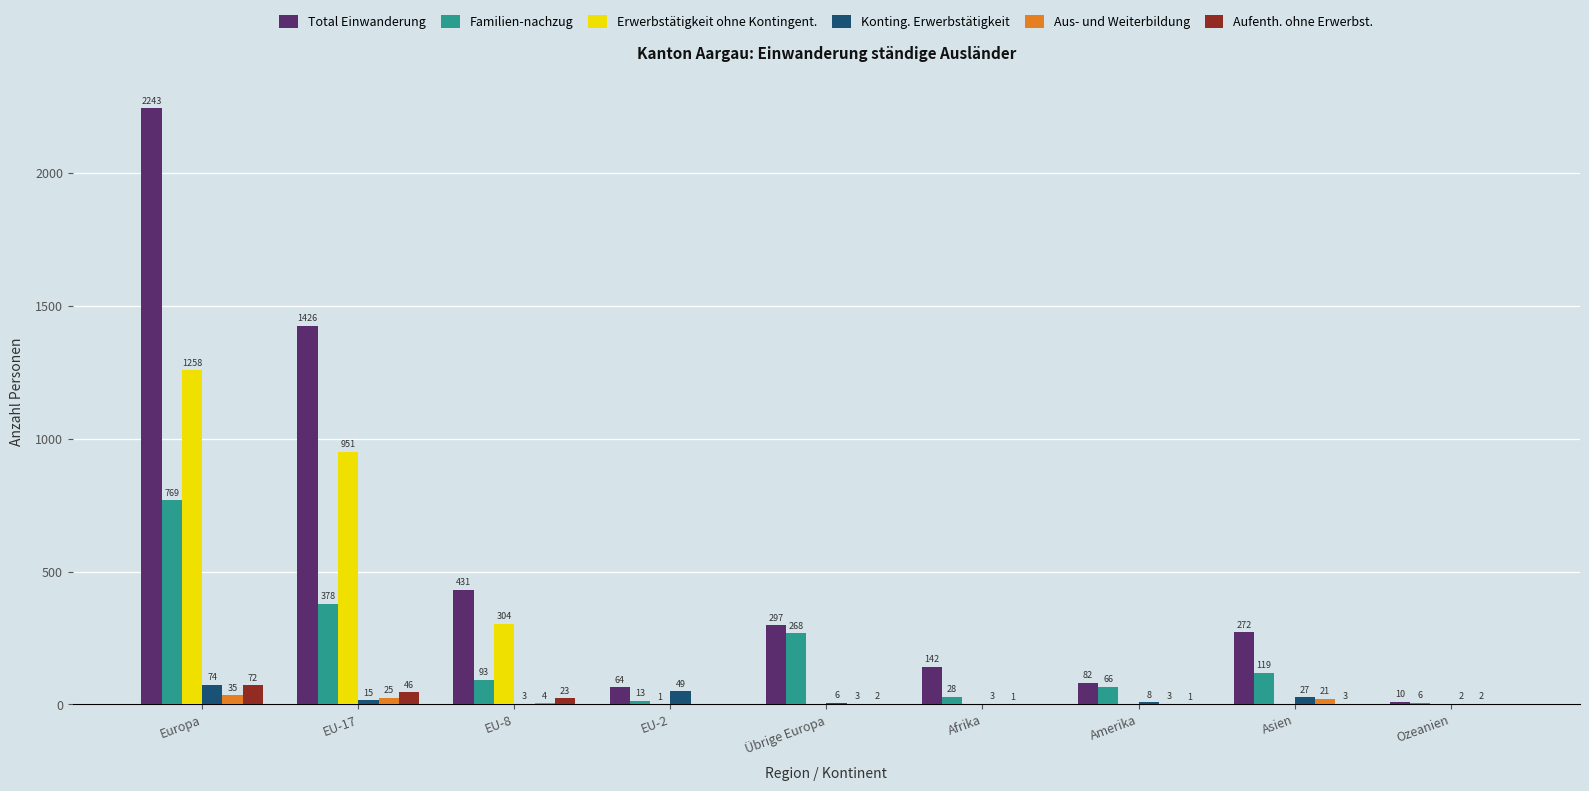

Which series has the widest spread of values?

Total Einwanderung